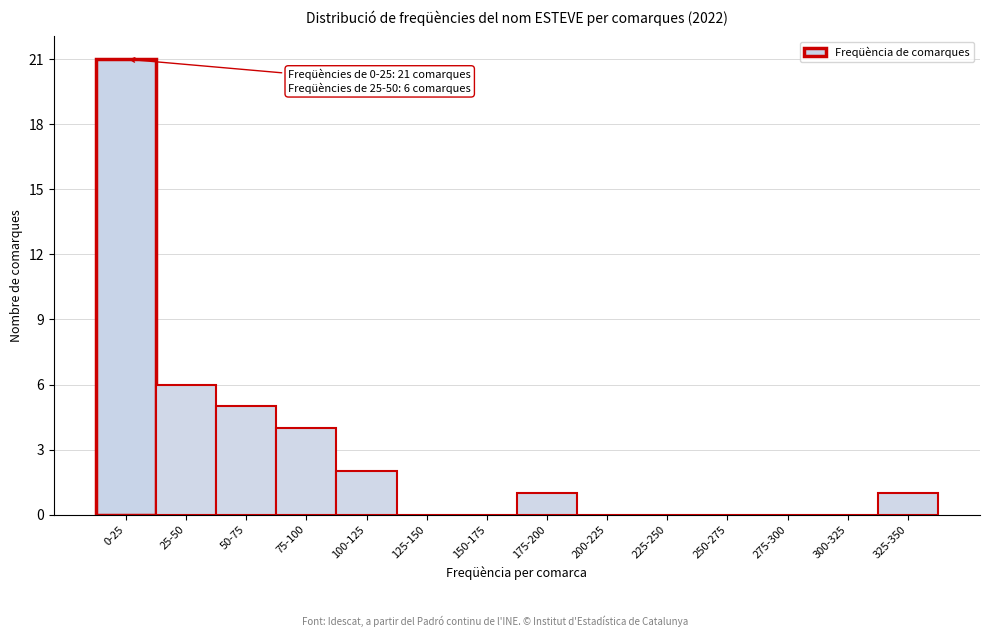

Reading right to left, extract all data points from this chart.

325-350=1	300-325=0	275-300=0	250-275=0	225-250=0	200-225=0	175-200=1	150-175=0	125-150=0	100-125=2	75-100=4	50-75=5	25-50=6	0-25=21